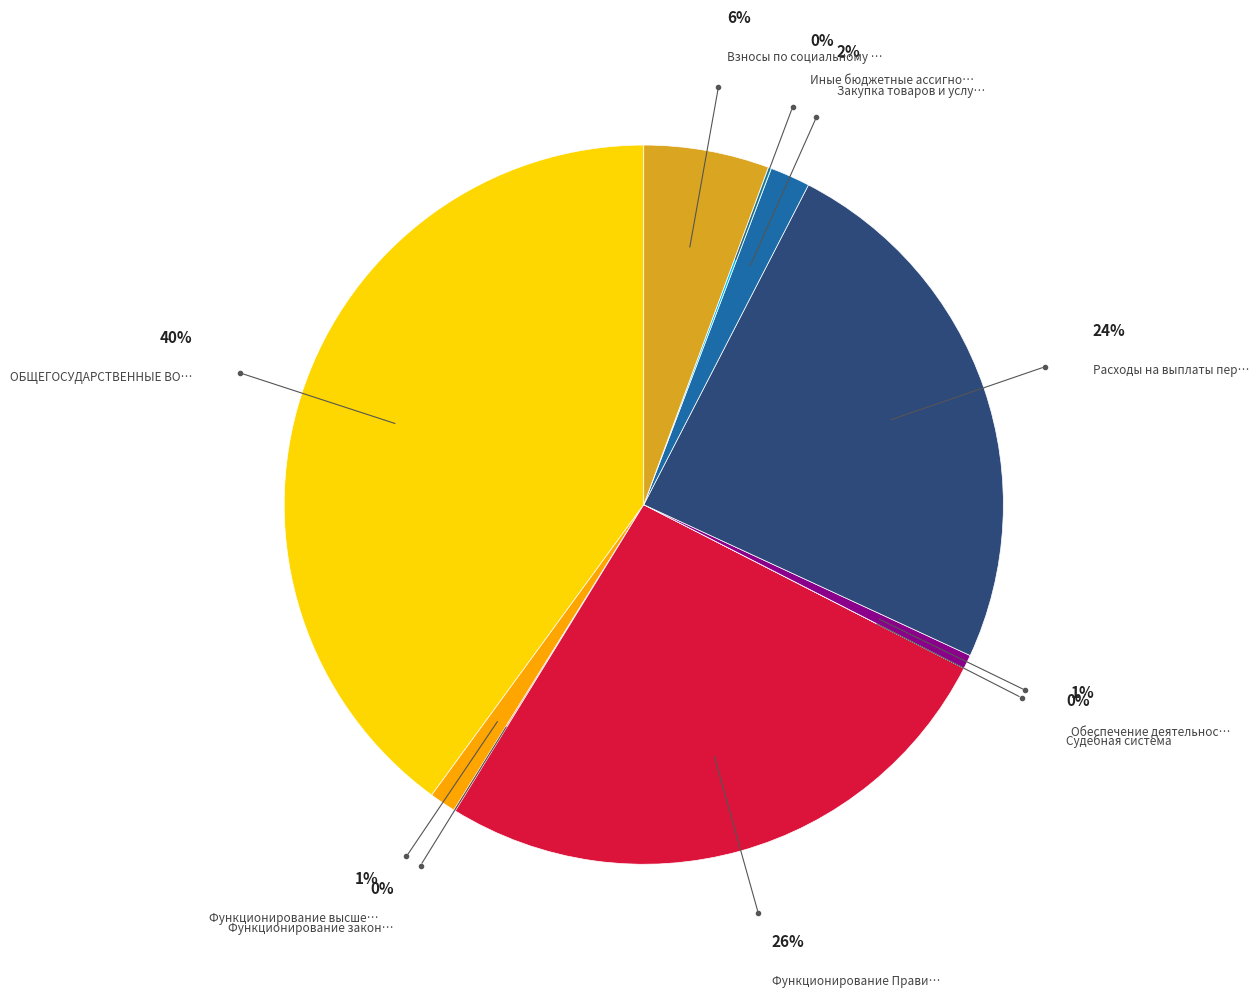

Count the number of slices in the pie.

10